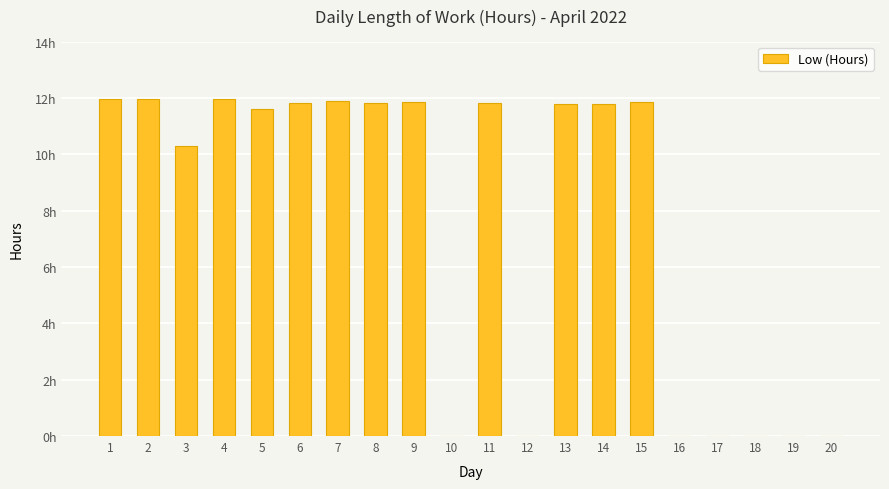

Are the bars horizontal?

No